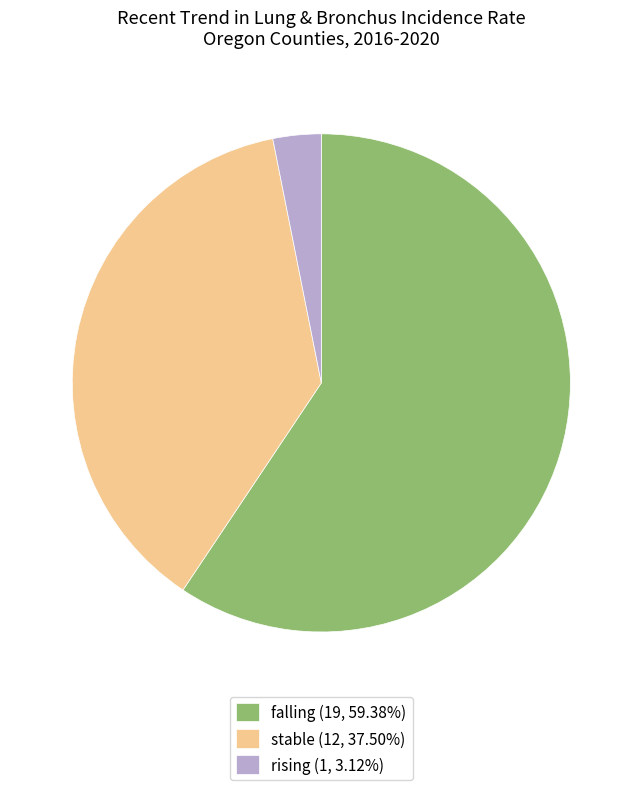

Does falling (19, 59.38%) account for over 50% of the chart?

Yes